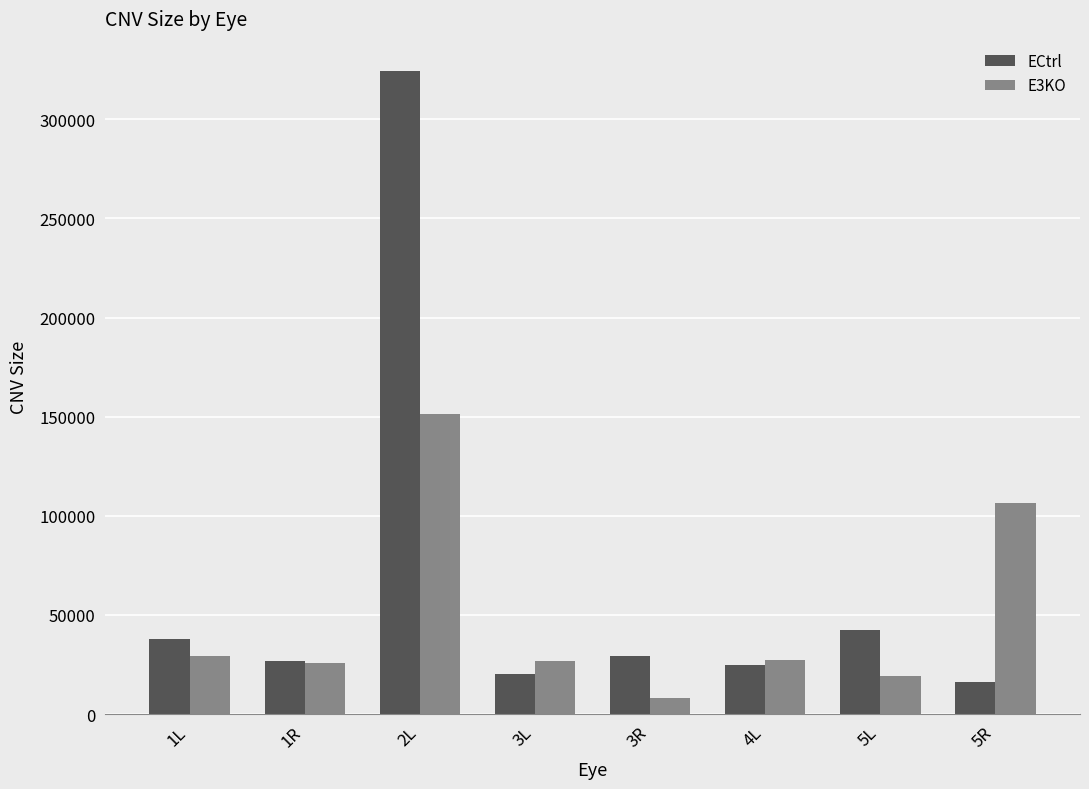

Where does the E3KO series first go above 27457?

1L